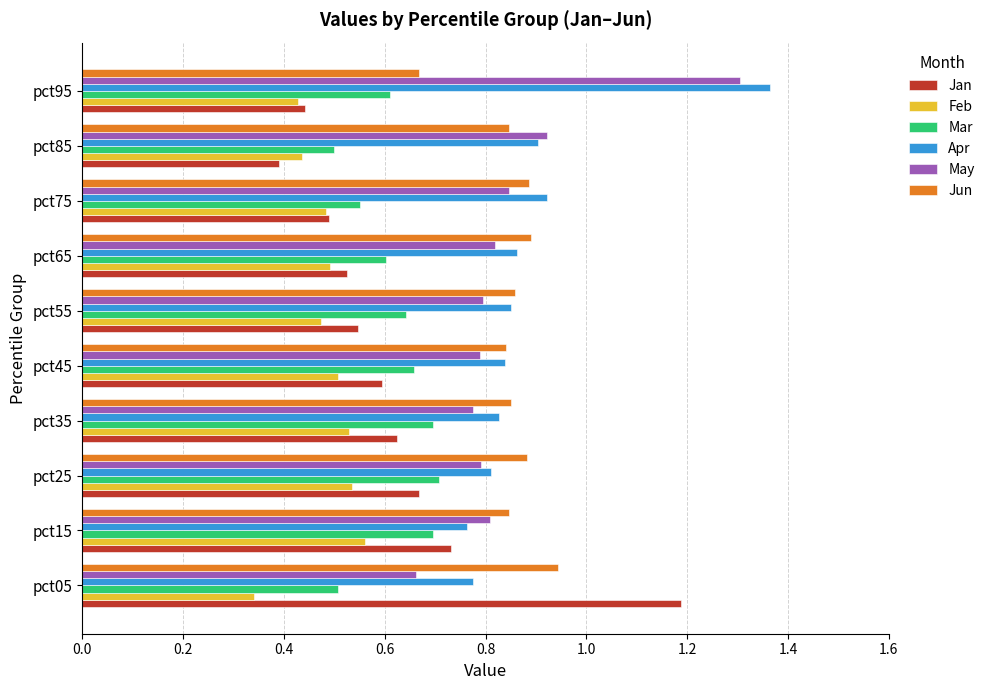

What is the total value across all series at pct45?

4.2